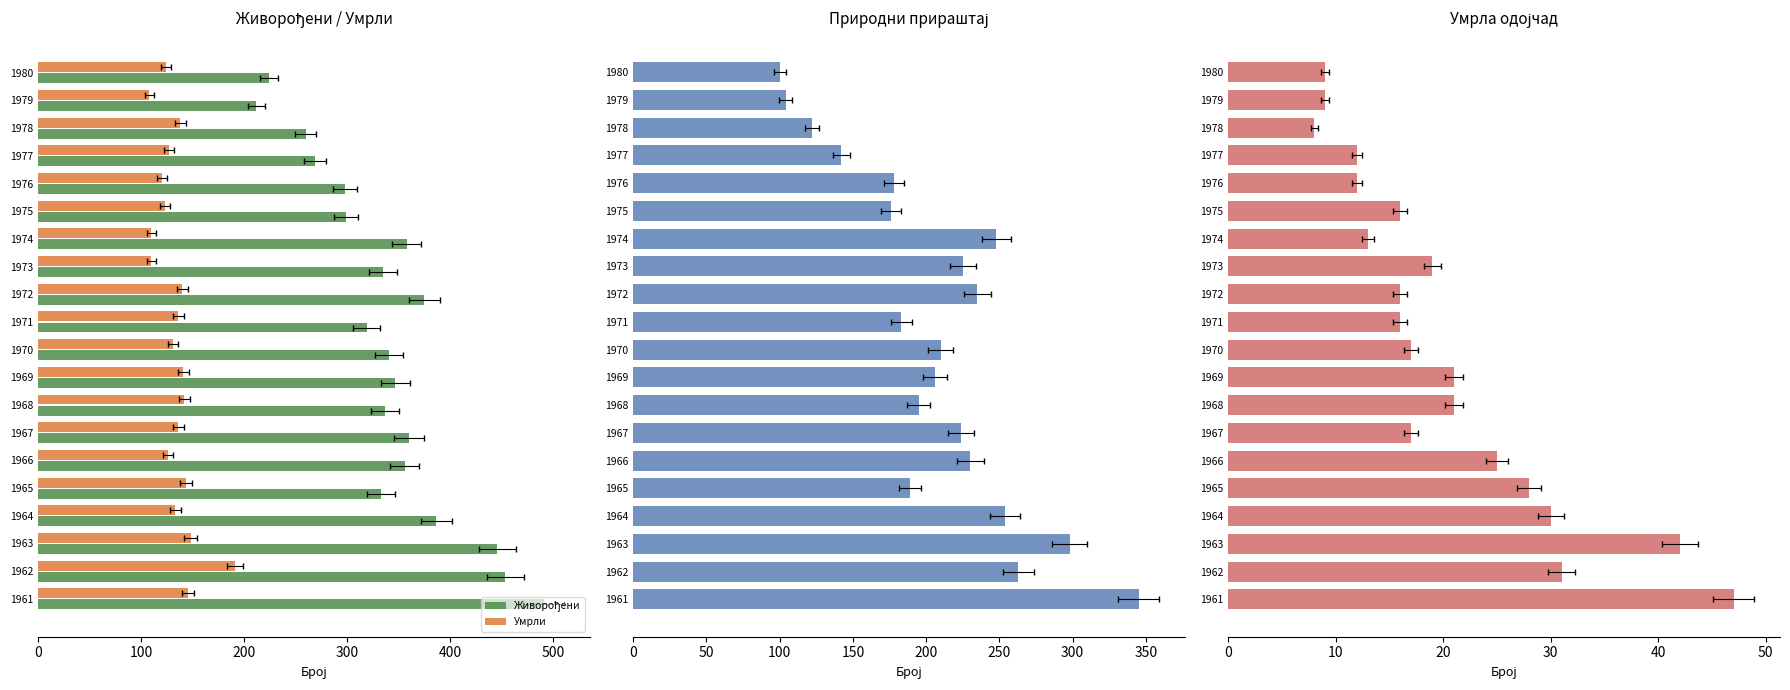

List the series in order of their overall mean, lowest first.

Умрла одојчад, Умрли, Природни прираштај, Живорођени